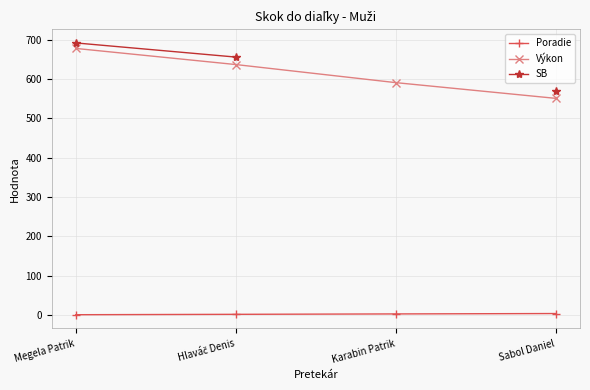

How many lines are shown in the chart?

3